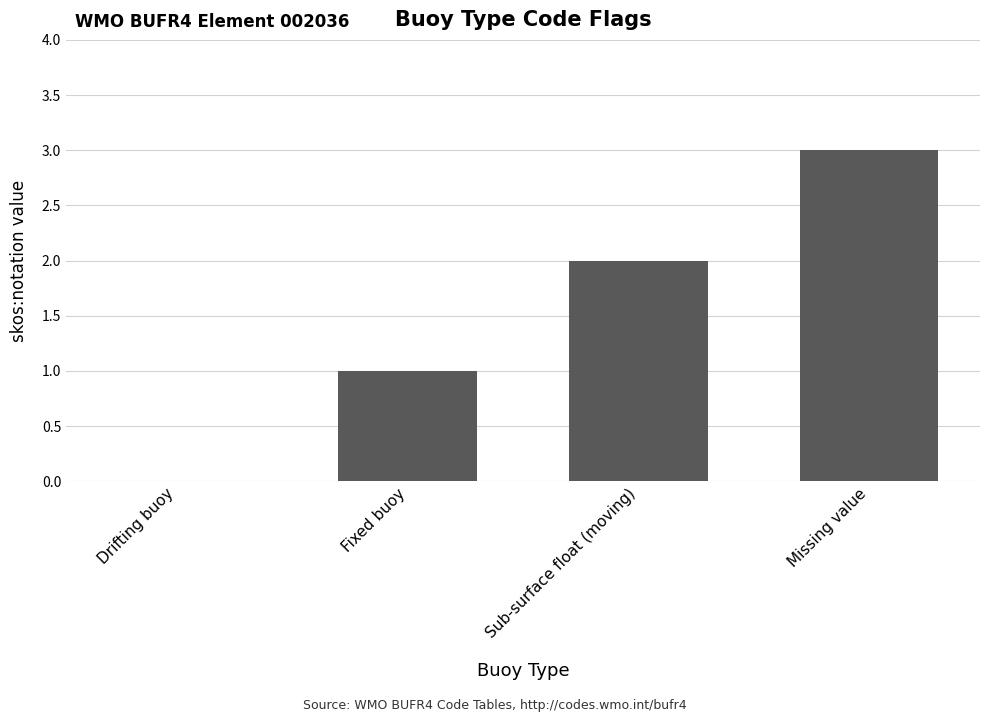

At which category does the chart reach its peak across all series?

Missing value